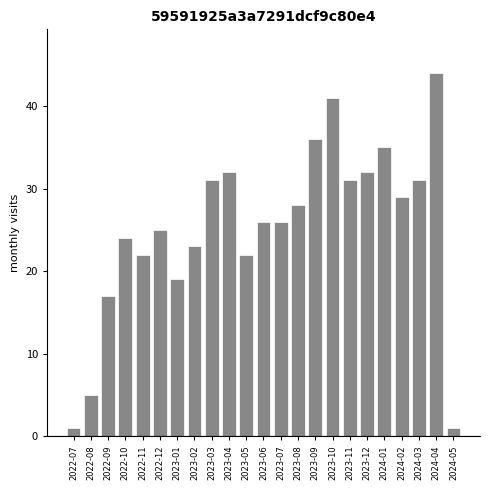

Reading left to right, list all the values displayed in this chart.

2022-07=1	2022-08=5	2022-09=17	2022-10=24	2022-11=22	2022-12=25	2023-01=19	2023-02=23	2023-03=31	2023-04=32	2023-05=22	2023-06=26	2023-07=26	2023-08=28	2023-09=36	2023-10=41	2023-11=31	2023-12=32	2024-01=35	2024-02=29	2024-03=31	2024-04=44	2024-05=1